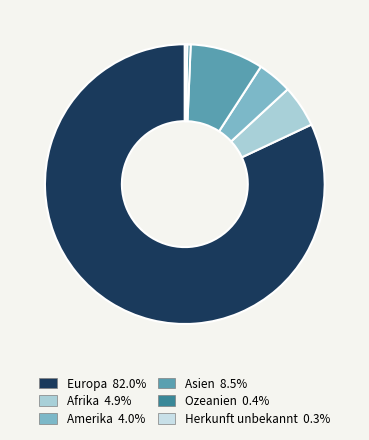

What portion of the pie excludes Europa?

18.0%